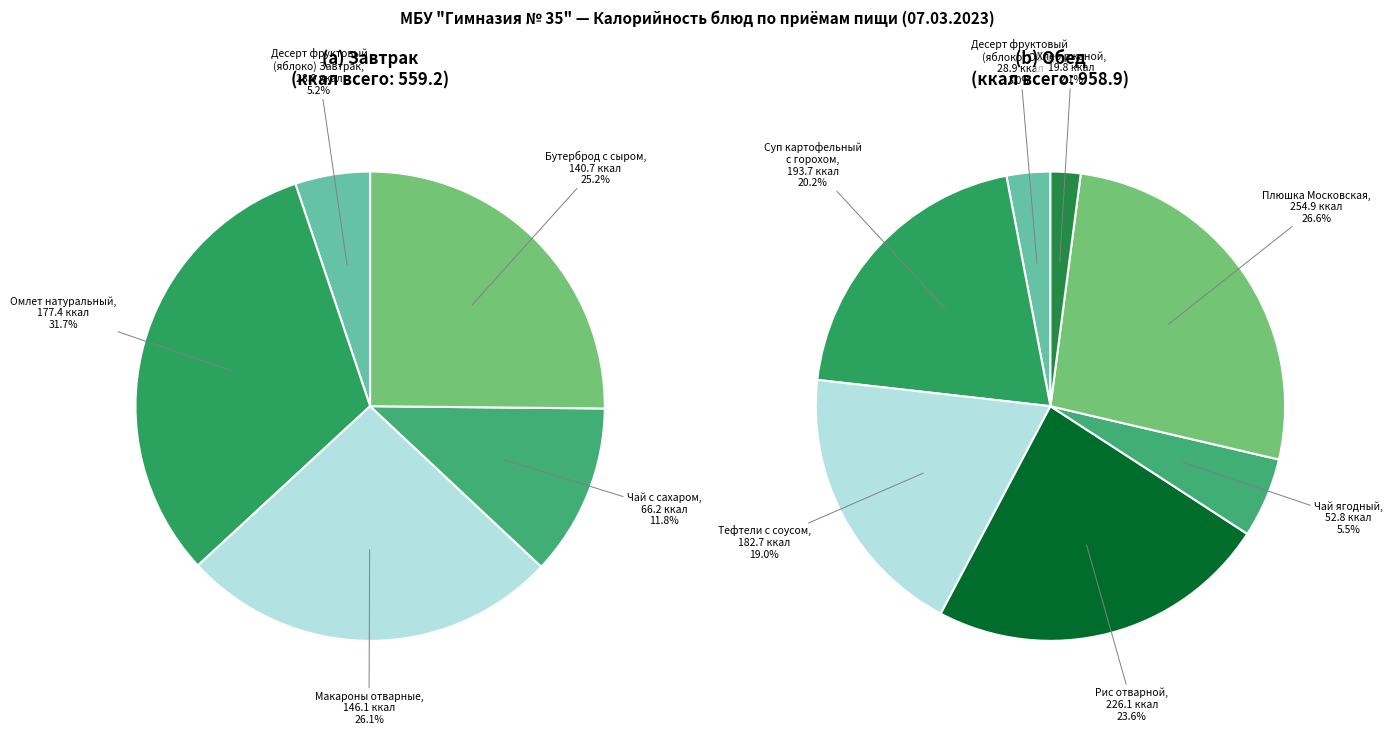

Which slice is the largest?

Плюшка Московская